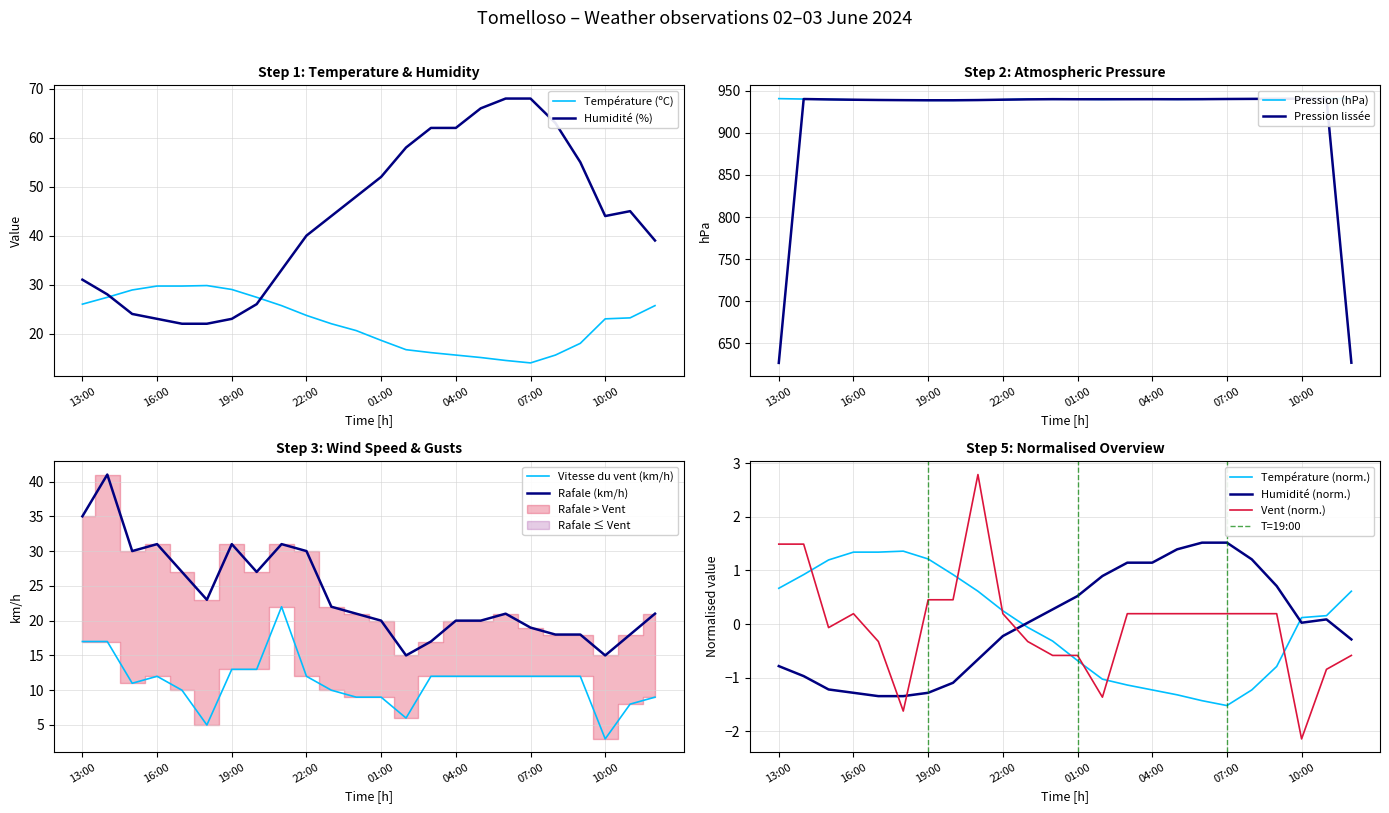

True or false: Température (ºC) has a value of 34.5 at 22:00.

False